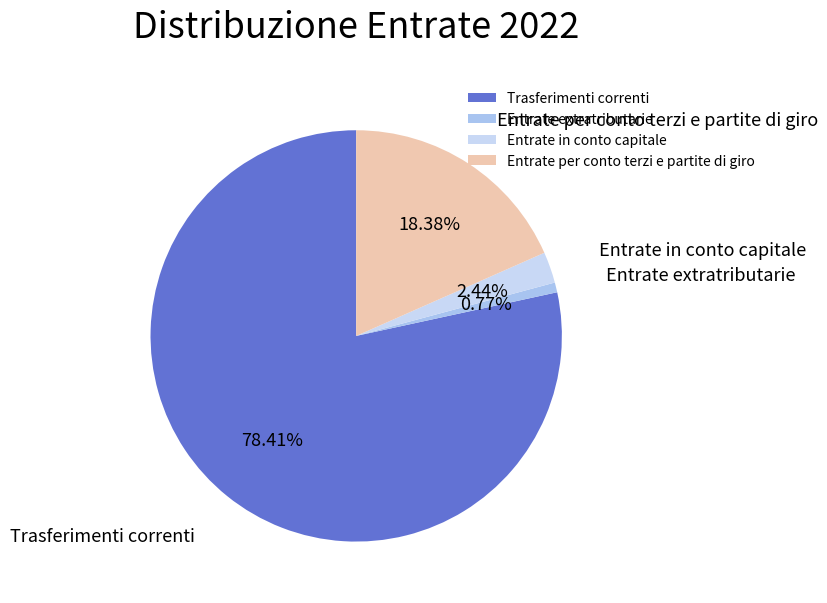

Which slice represents more than half of the pie?

Trasferimenti correnti